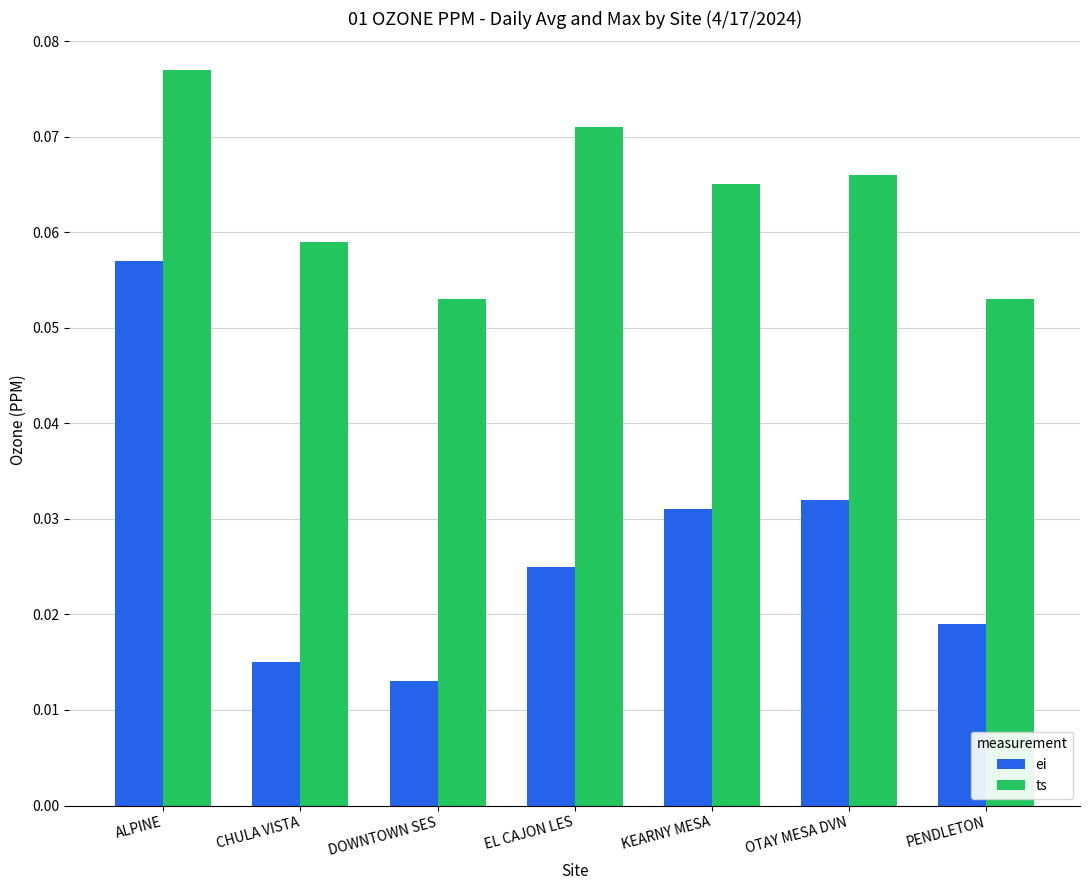

At which category is the sum across all series the highest?

ALPINE